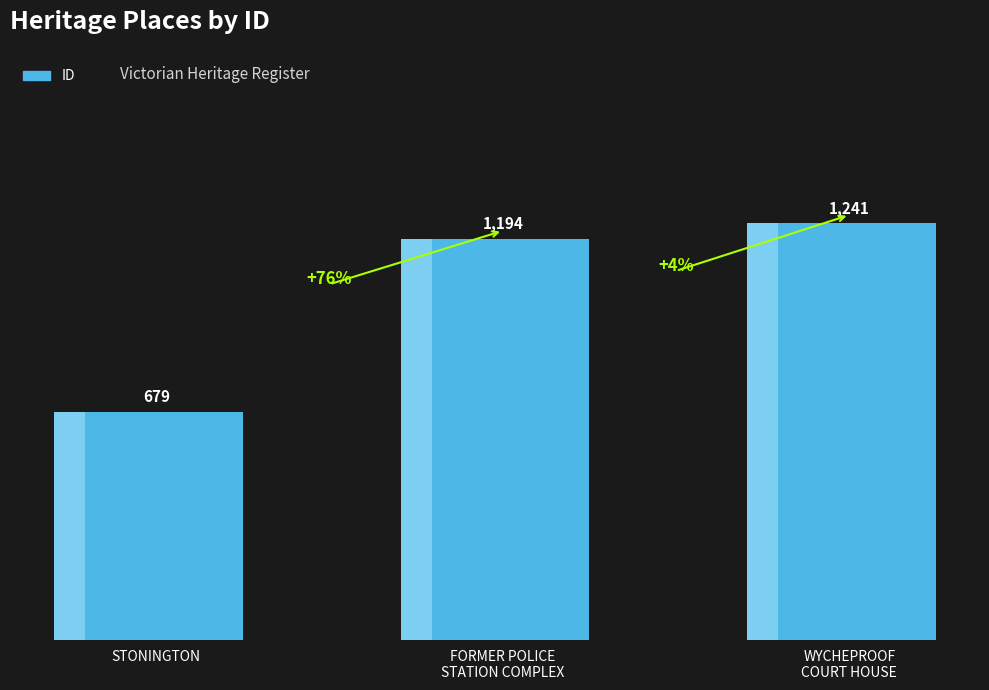

What is the ratio of the value at FORMER POLICE
STATION COMPLEX to the value at WYCHEPROOF
COURT HOUSE?

1.0